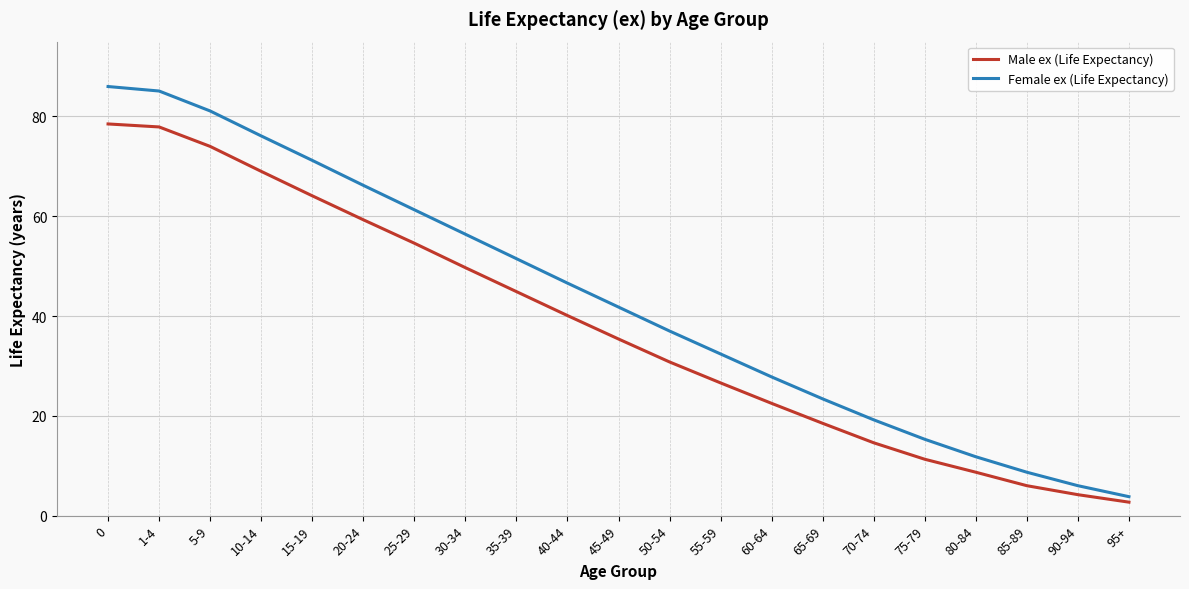

Count the number of categories in the chart.

21